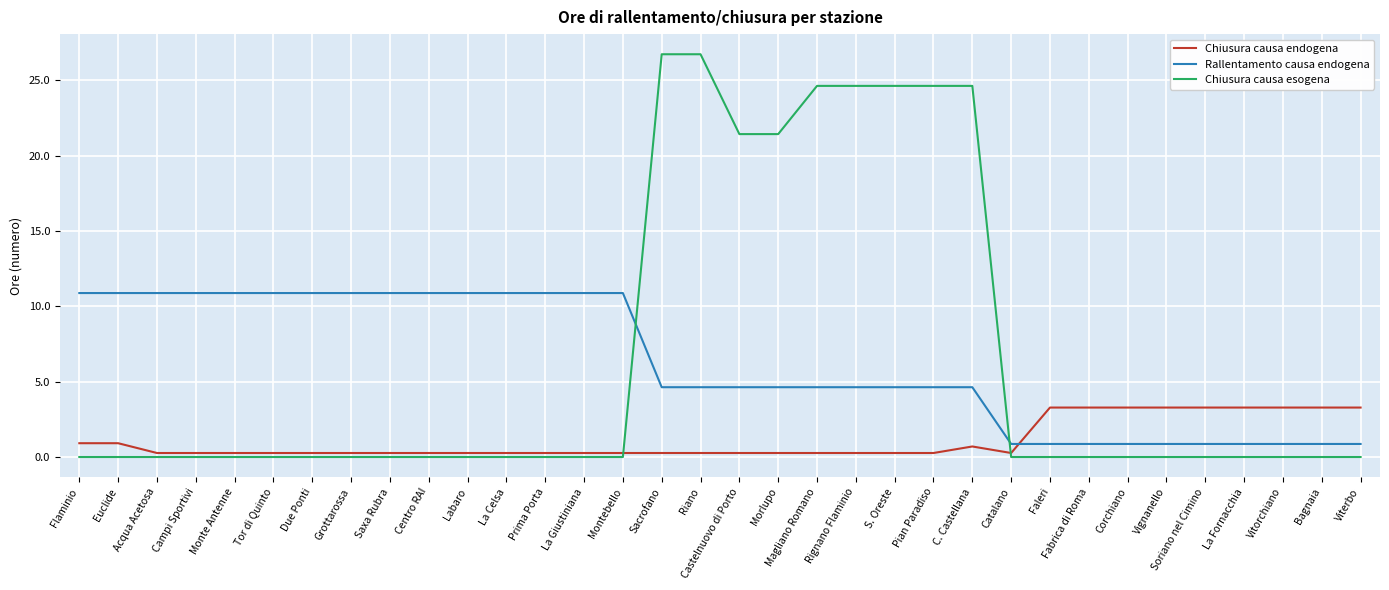

At which label does Rallentamento causa endogena first exceed 4?

Flaminio